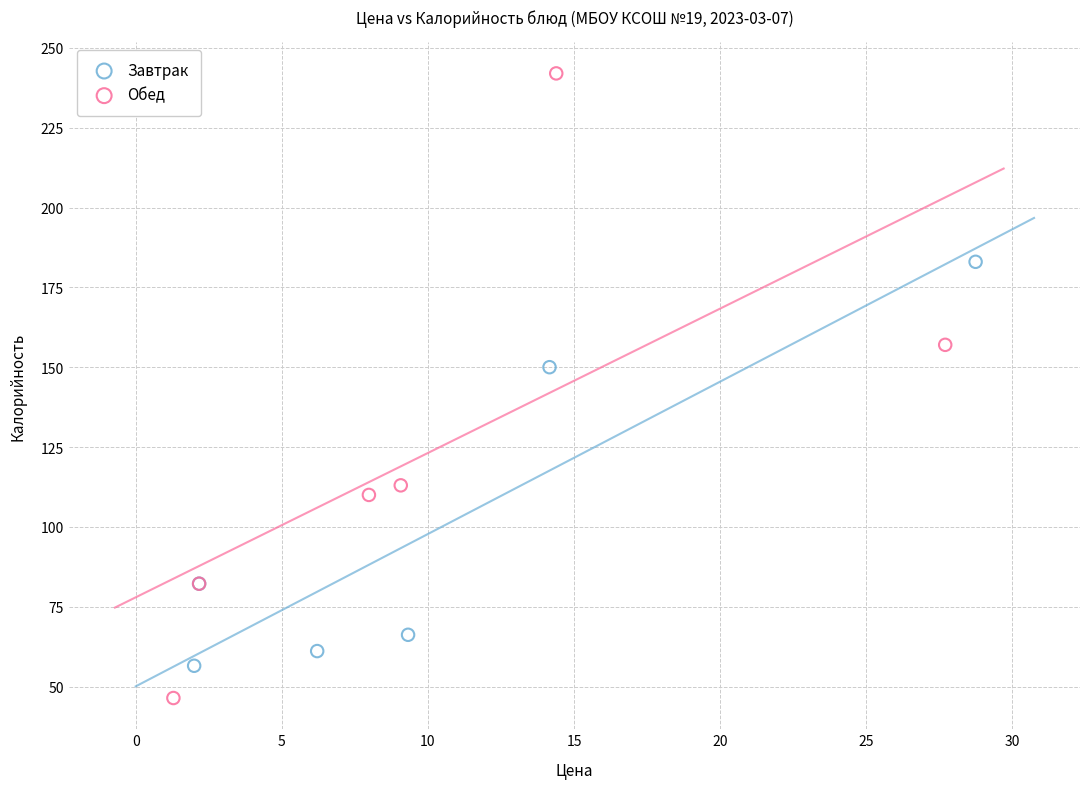

Which series reaches the maximum Y coordinate?

Обед